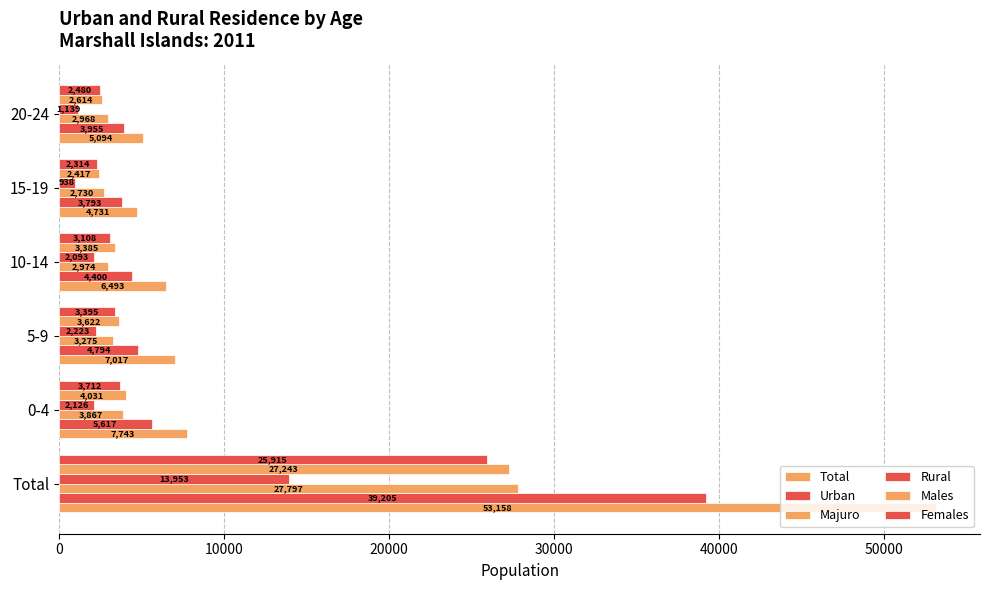

Which series has the largest range (max minus min)?

Total